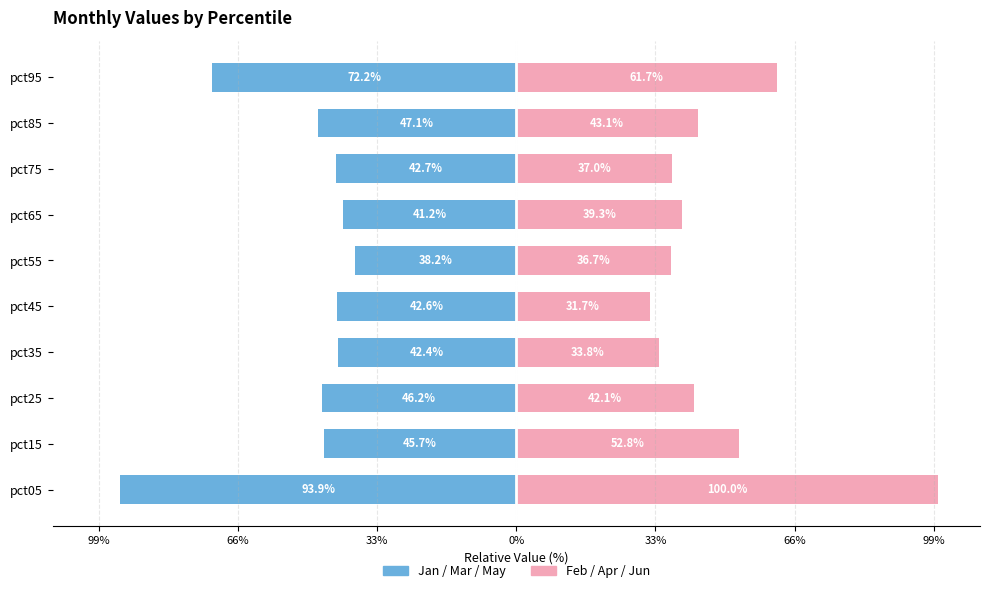

The value of Jan/Mar/May at pct05 is -42.3. True or false?

False